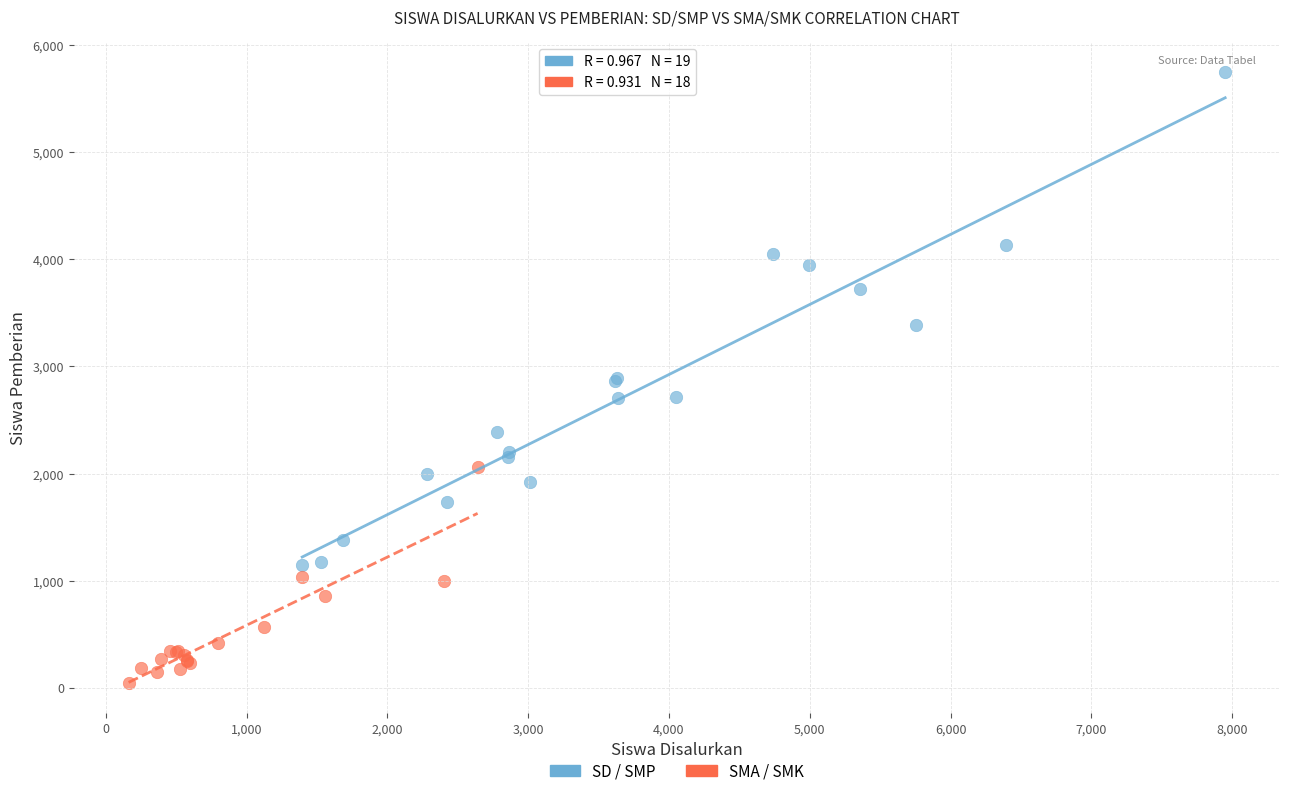

Which series reaches the maximum Y coordinate?

SD / SMP